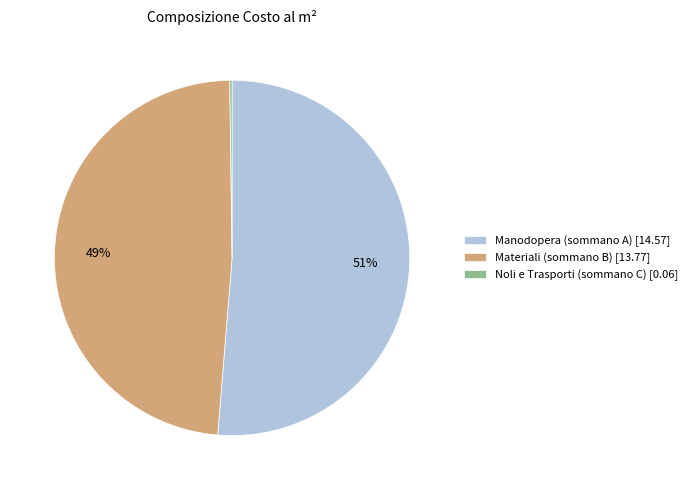

To the nearest percent, what portion does Materiali (sommano B) represent?

49%